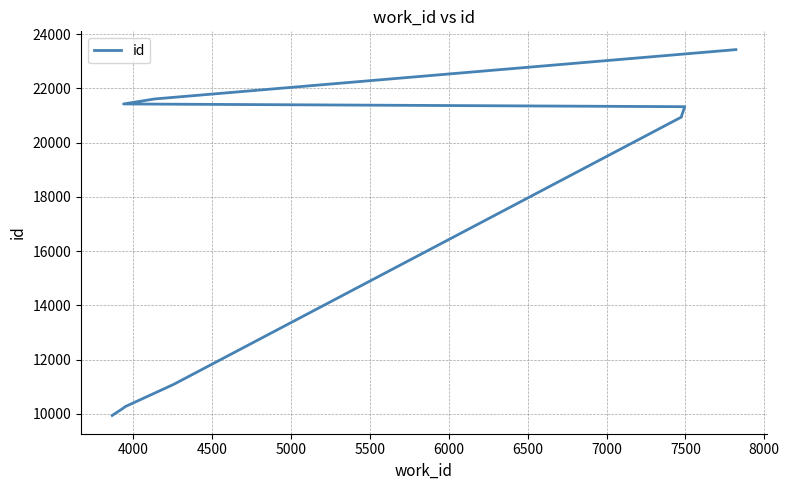

What is the average value?

17122